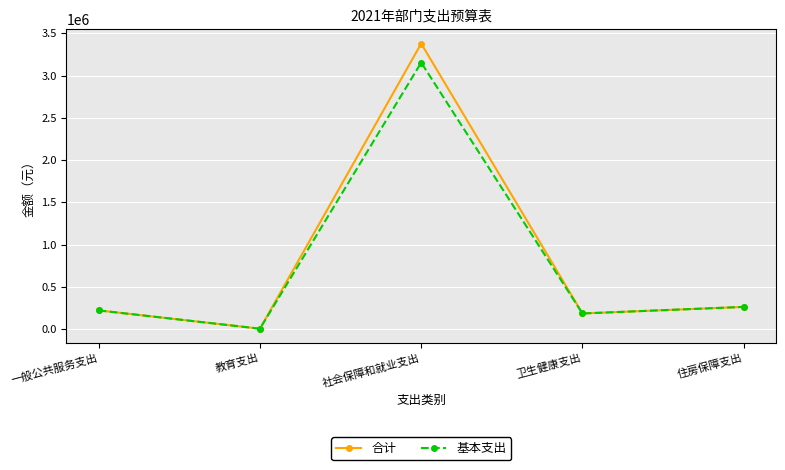

The value of 基本支出 at 社会保障和就业支出 is 3154740.5. True or false?

True